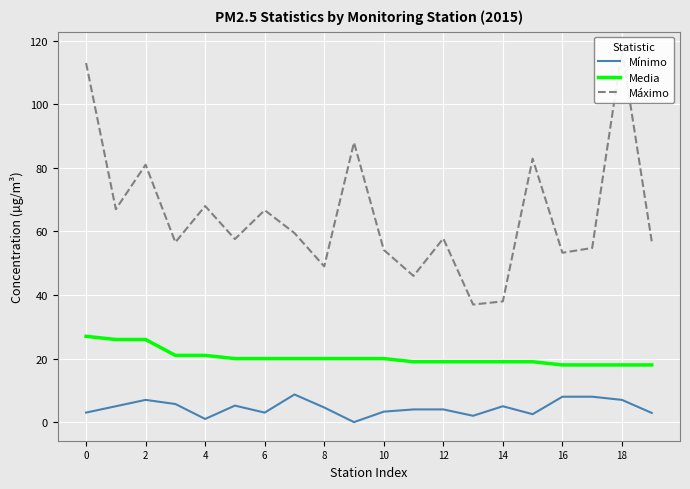

Reading left to right, transcribe all the data shown in this chart.

Mínimo: 3.0	5.0	7.0	5.7	1.0	5.2	3.0	8.7	4.6	0.0	3.3	4.0	4.0	2.0	5.0	2.5	8.0	8.0	7.0	2.9
Media: 27.0	26.0	26.0	21.0	21.0	20.0	20.0	20.0	20.0	20.0	20.0	19.0	19.0	19.0	19.0	19.0	18.0	18.0	18.0	18.0
Máximo: 113.0	67.0	81.0	56.6	68.0	57.6	66.7	59.5	49.0	88.0	54.2	46.0	57.8	37.0	38.0	82.9	53.3	54.8	117.0	56.9